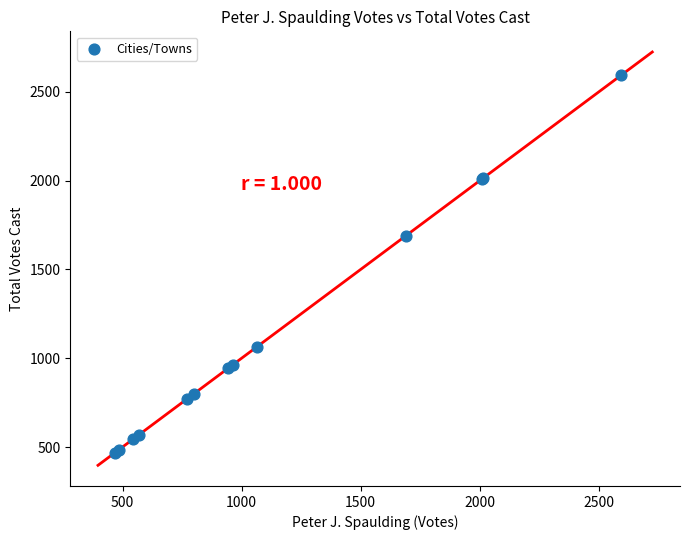

What Y value in the scatter plot is closest to 1531?

1689